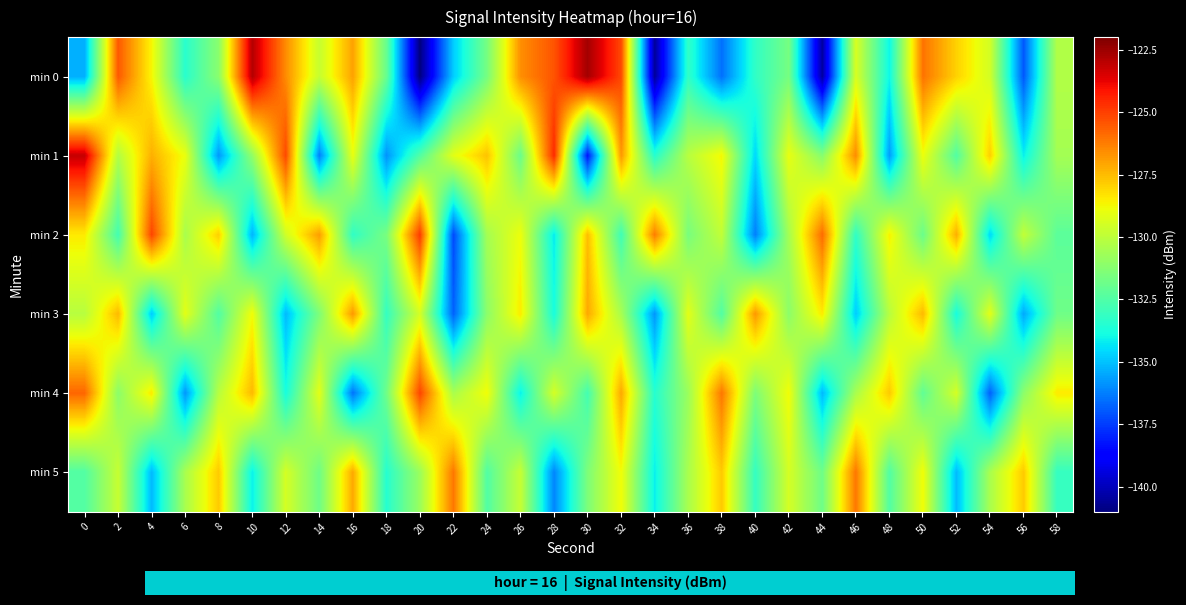

What is the spread (max minus min) of values at 42?

2.8